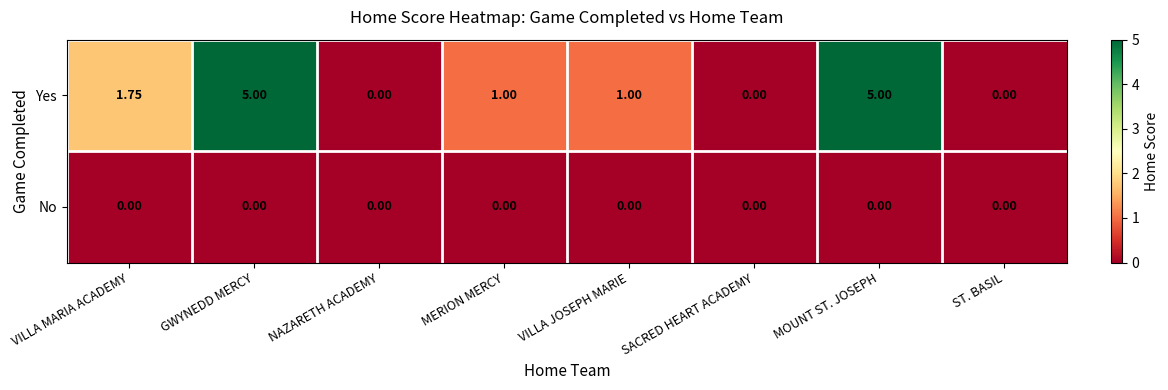

Which series has the widest spread of values?

Yes